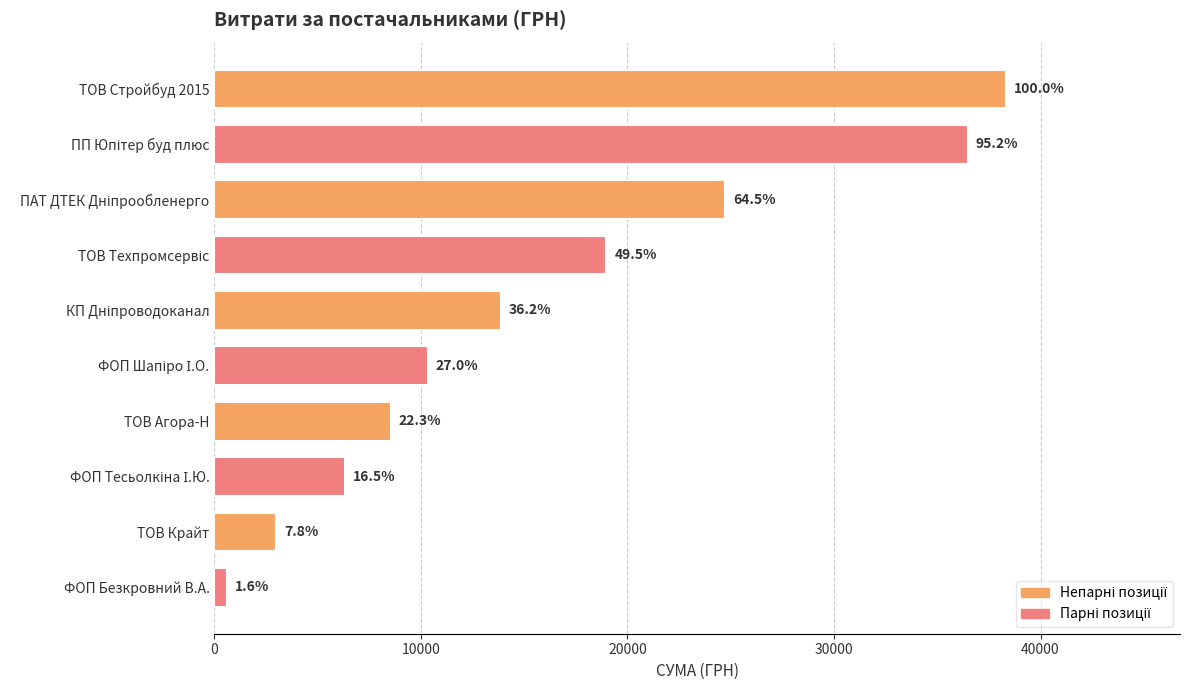

Are the bars horizontal?

Yes